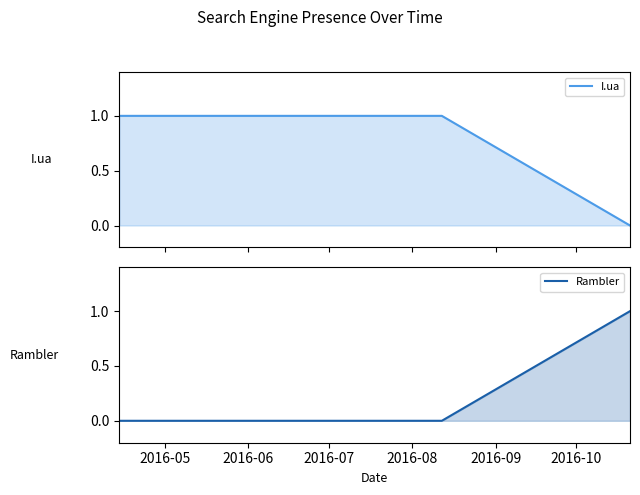

What is the difference between the maximum and minimum values in the I.ua series?

1